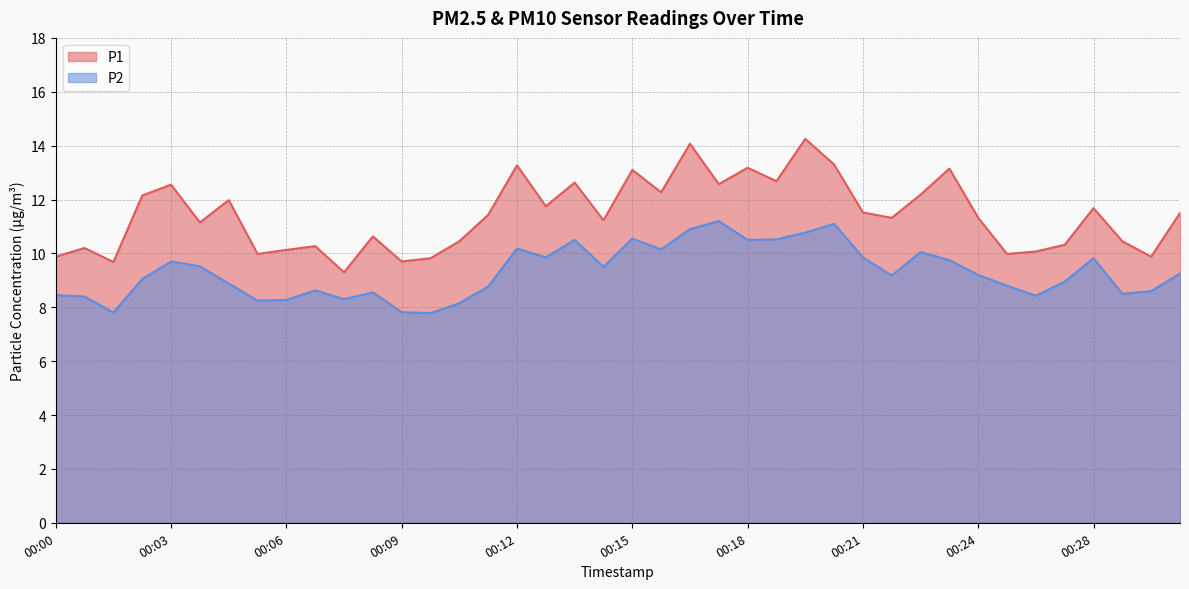

List the series in order of their peak value, highest first.

P1, P2